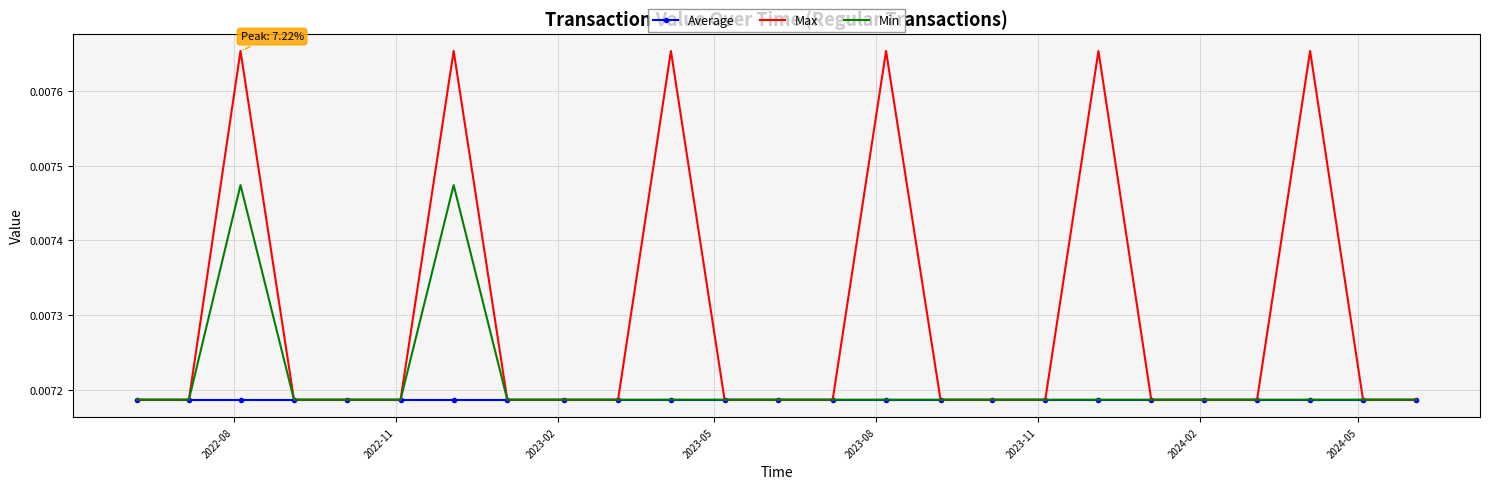

Which series has the widest spread of values?

Max